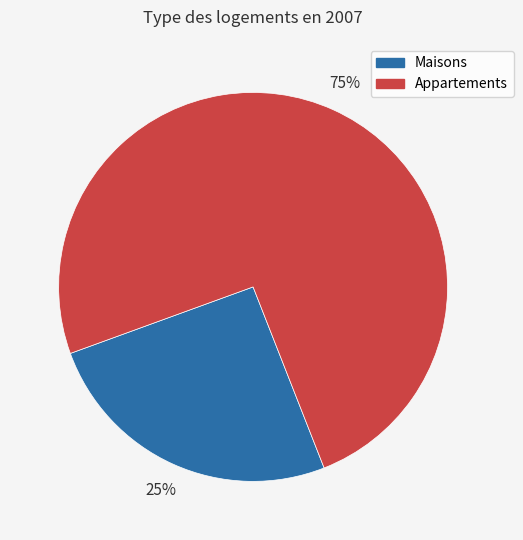

Is there any slice that represents more than half of the pie?

Yes